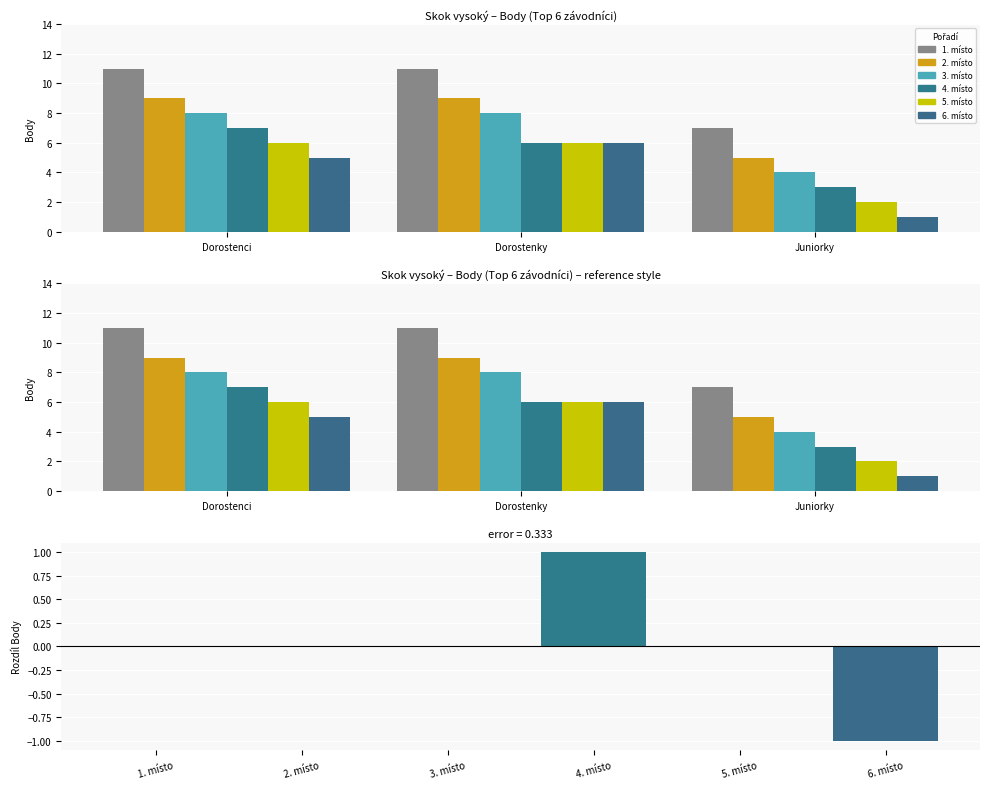

What is the sum of the Top4_Body values at 2 and 1?

9